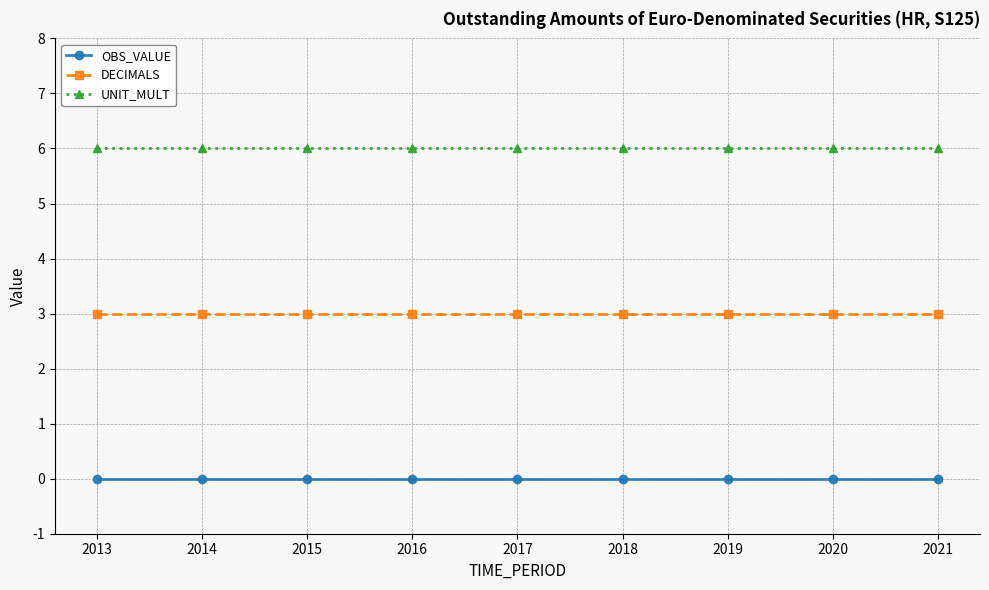

Which series has the largest total across all categories?

UNIT_MULT